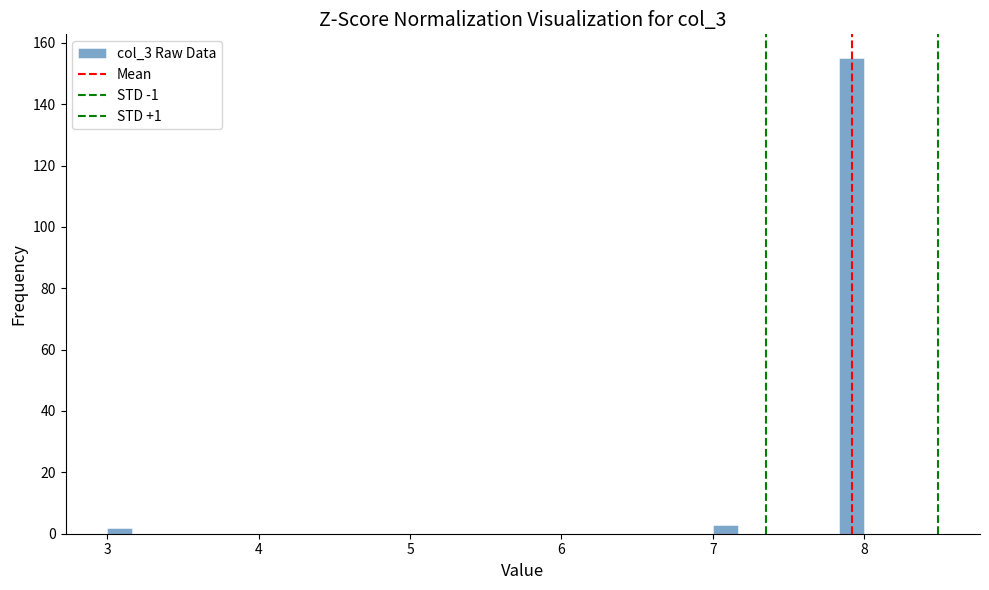

Around what value on the x-axis is the tallest bar? Give the approximate position of its centre, as read against the axis.

7.9